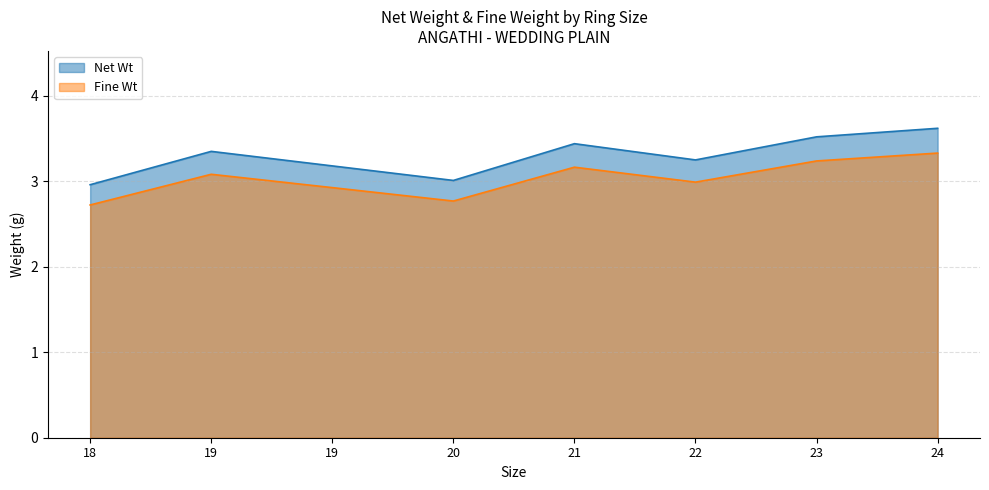

What is the difference between the maximum and minimum values in the Net Wt series?

0.7